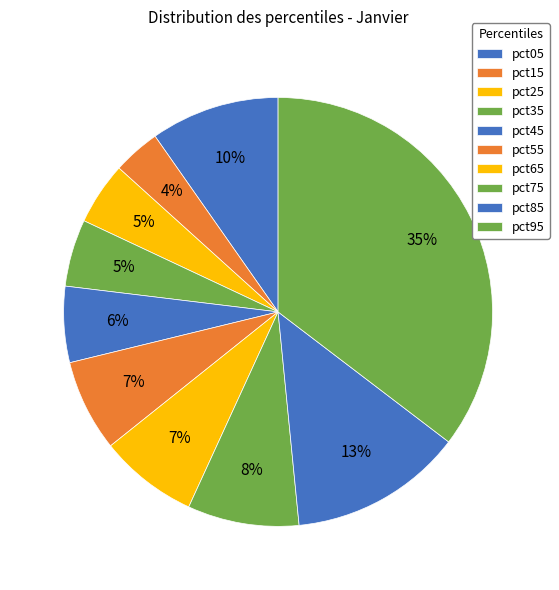

Is it true that pct95 is 35% of the pie?

True